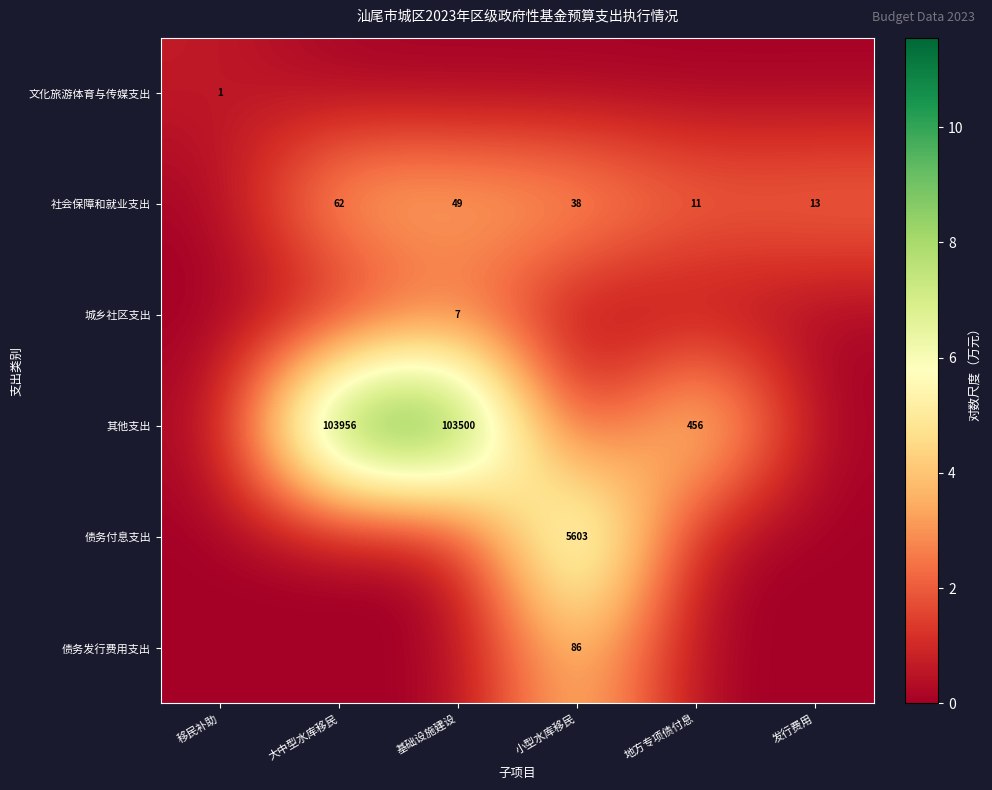

Is it true that 社会保障和就业支出 equals 13 at 发行费用?

True